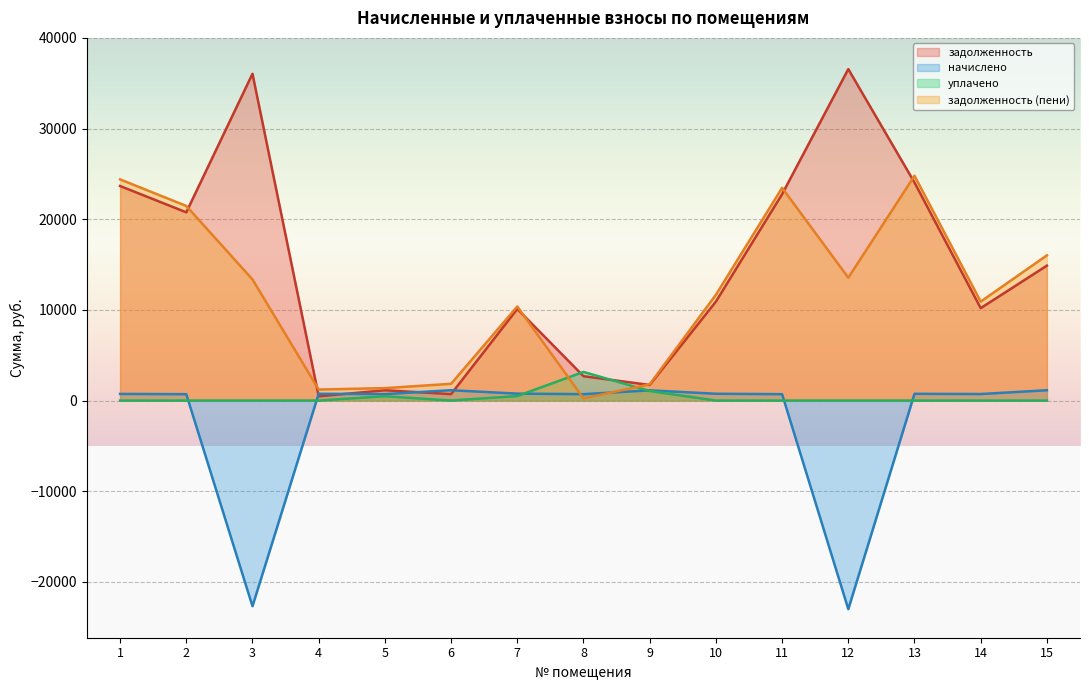

What is the total value across all series at 6?

3697.4